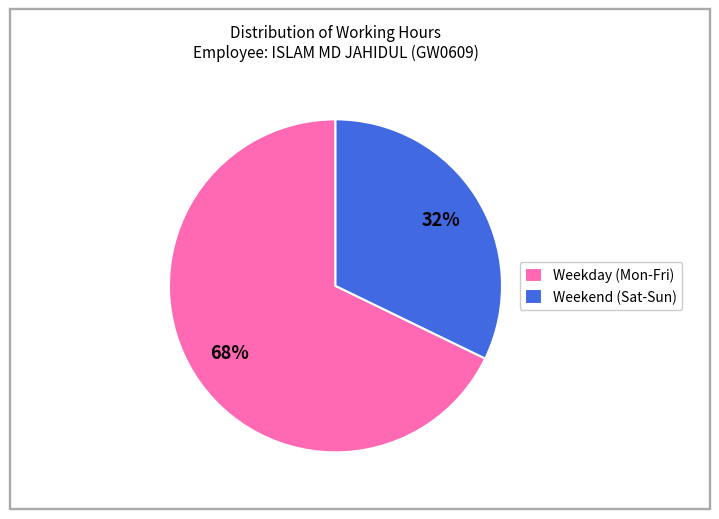

Is it true that Weekday (Mon-Fri) is 61% of the pie?

False